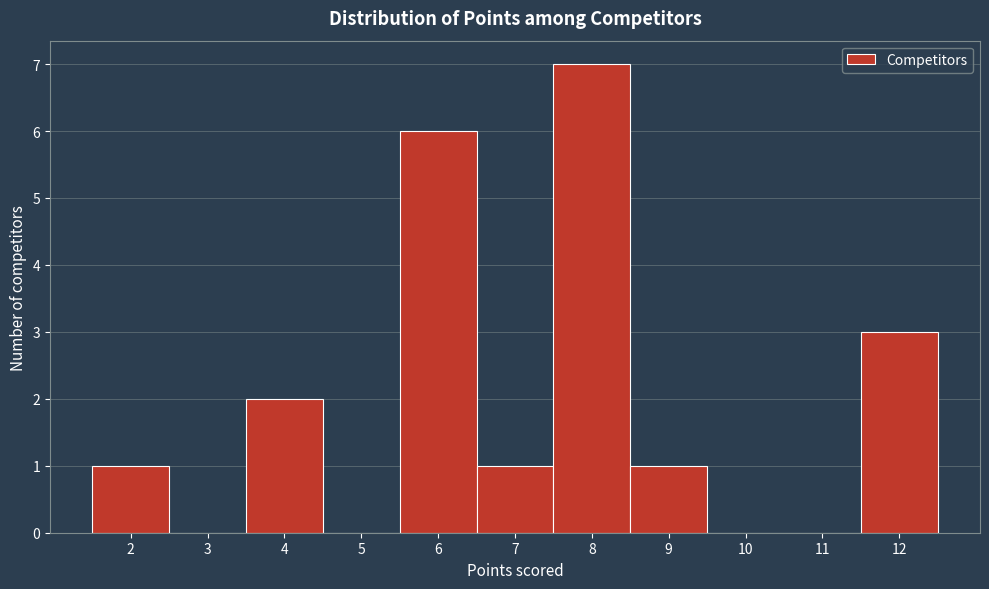

Reading left to right, transcribe this chart: for each bar, give the range it covers on the x-axis and its height. The values are not printed on the chart, so give them approximately, as read against the axis.

1.5 to 2.5: 1
2.5 to 3.5: 0
3.5 to 4.5: 2
4.5 to 5.5: 0
5.5 to 6.5: 6
6.5 to 7.5: 1
7.5 to 8.5: 7
8.5 to 9.5: 1
9.5 to 10.5: 0
10.5 to 11.5: 0
11.5 to 12.5: 3